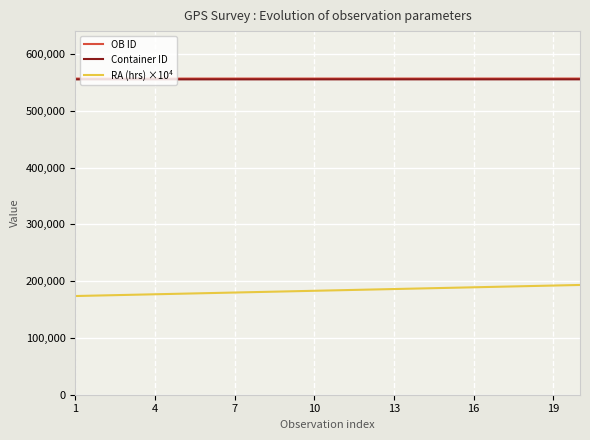

What is the minimum value for Container ID?

555563.0